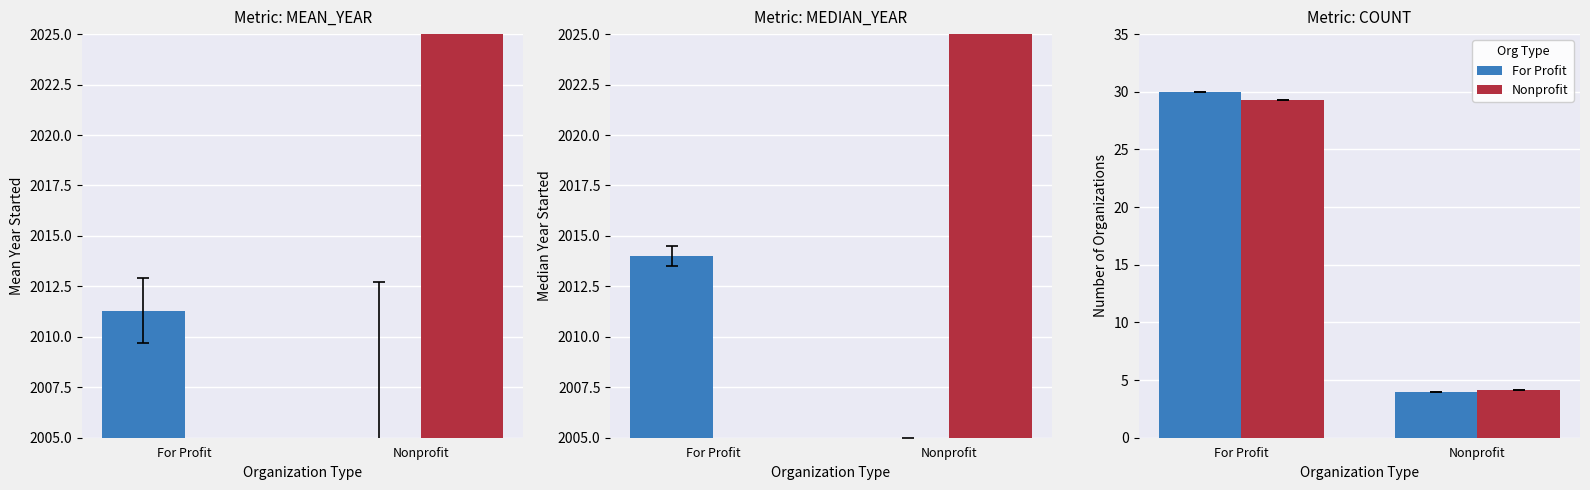

What is the value of the Nonprofit bar at the 1st from the left?

29.2